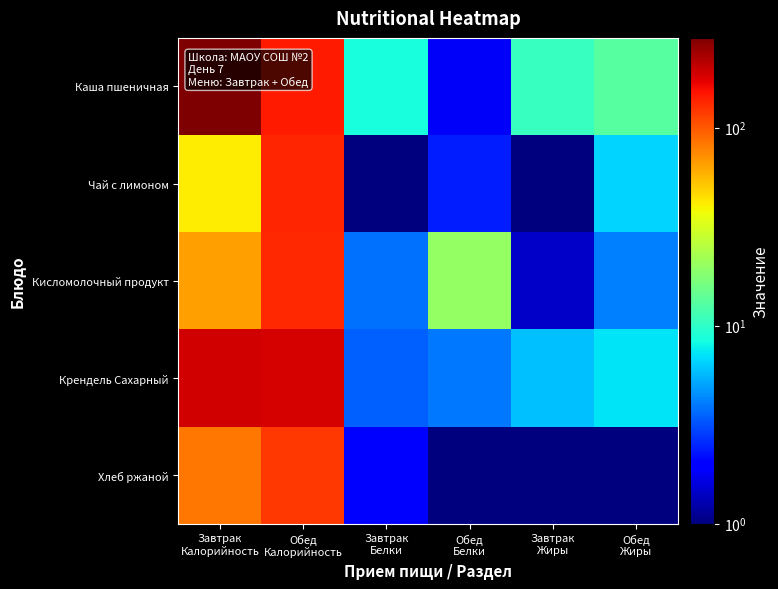

List the series in order of their peak value, highest first.

Каша пшеничная, Крендель Сахарный, Чай с лимоном, Кисломолочный продукт, Хлеб ржаной